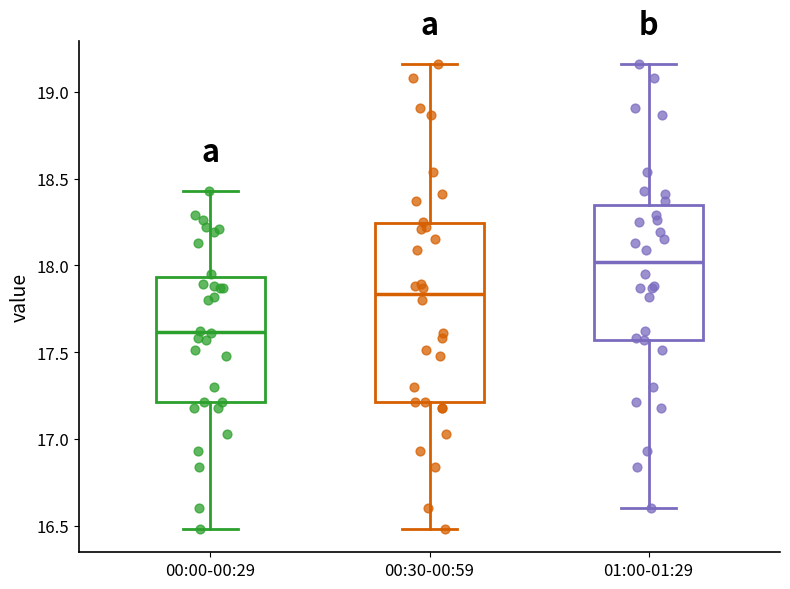

Which box has the highest median line?

01:00-01:29